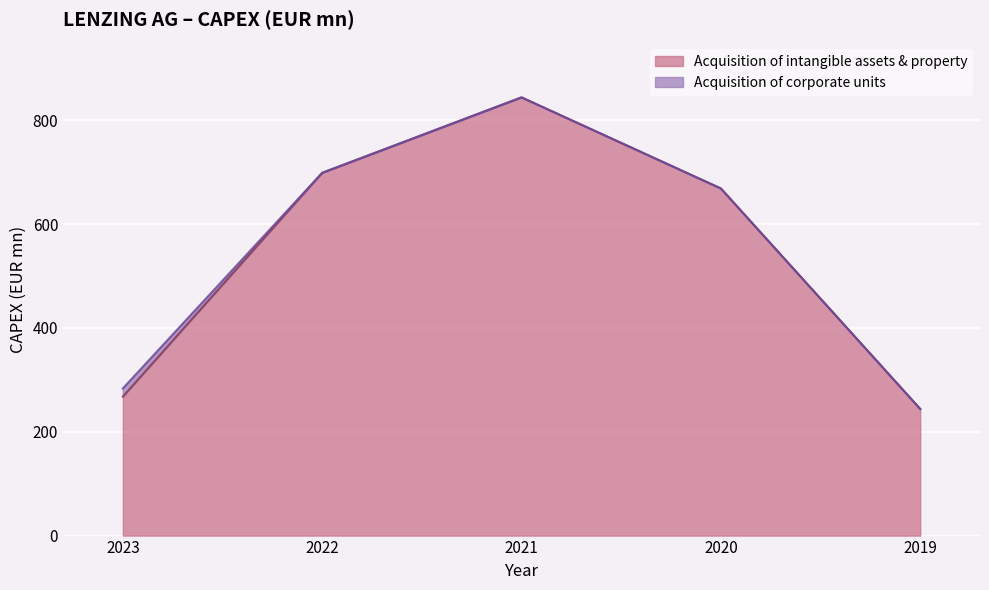

How many lines are shown in the chart?

2